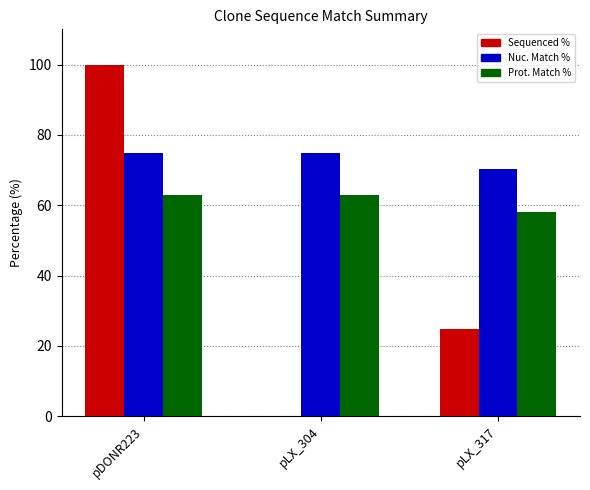

Which series has the largest total across all categories?

Nuc. Match %